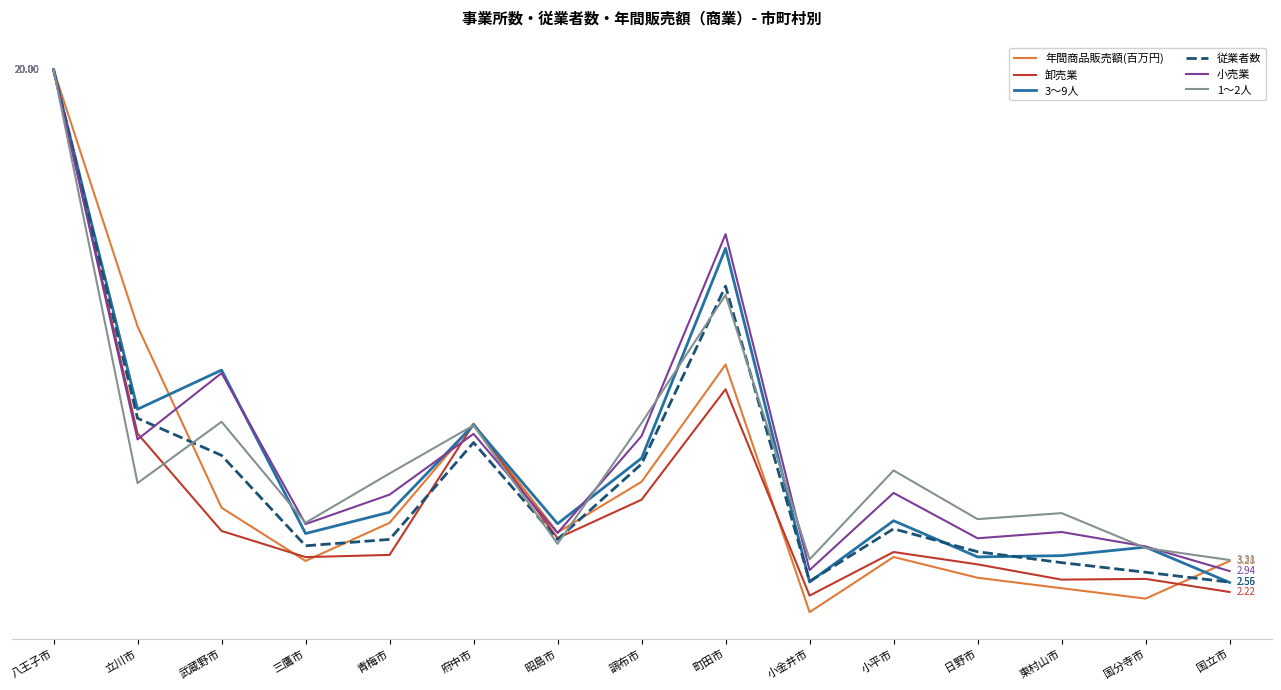

Does the chart have visible grid lines?

Yes